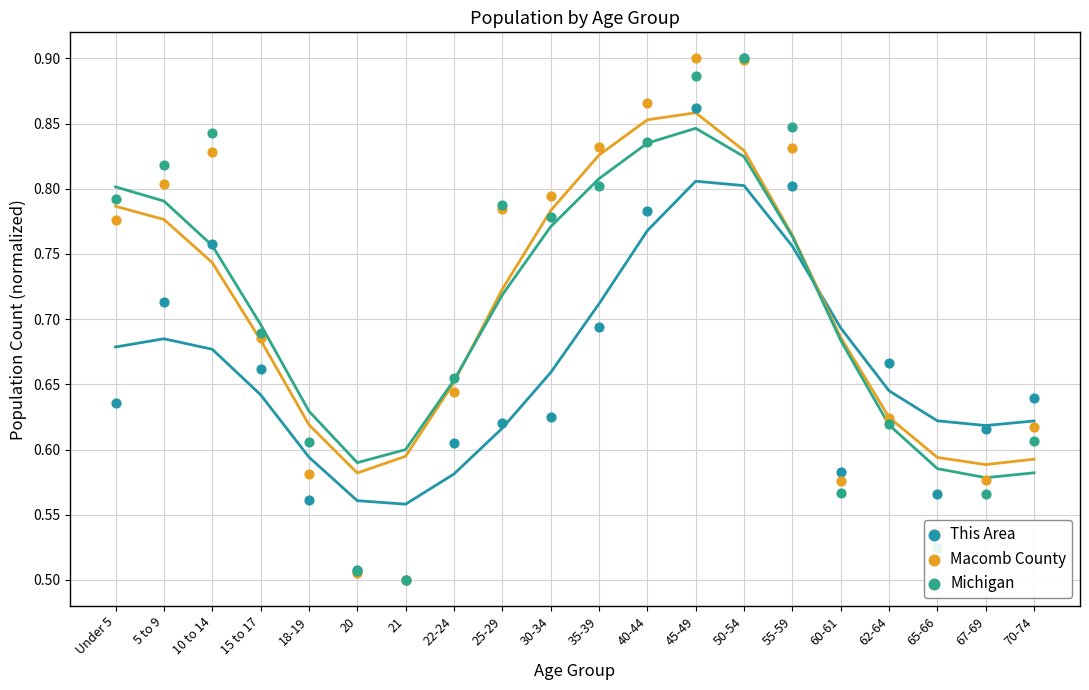

Which series has the largest total across all categories?

Macomb County